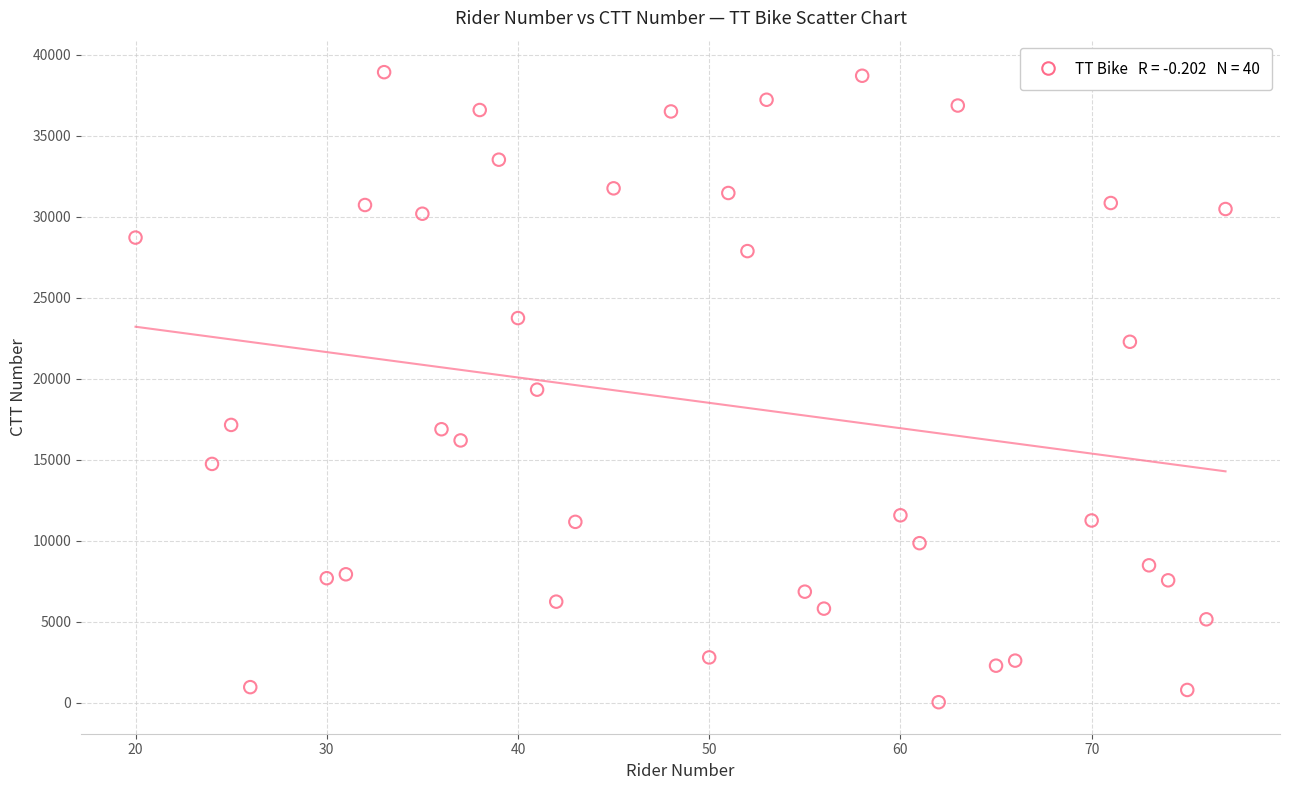

What is the range of Y values (max minus min)?

38898